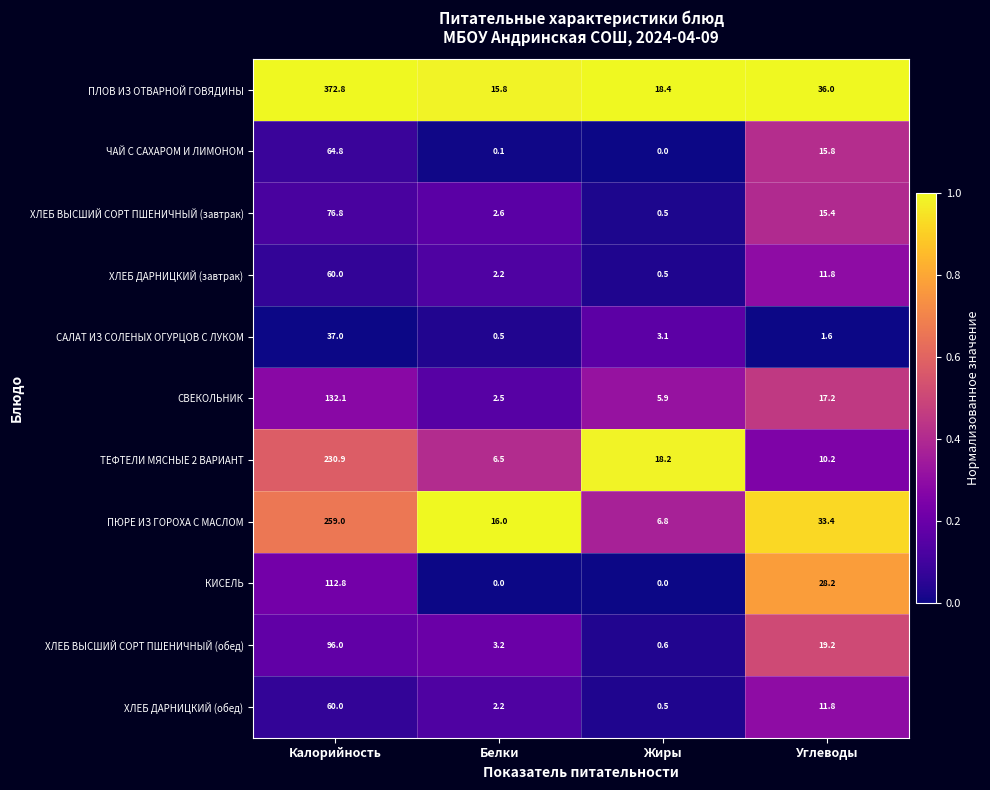

Count the number of categories in the chart.

4